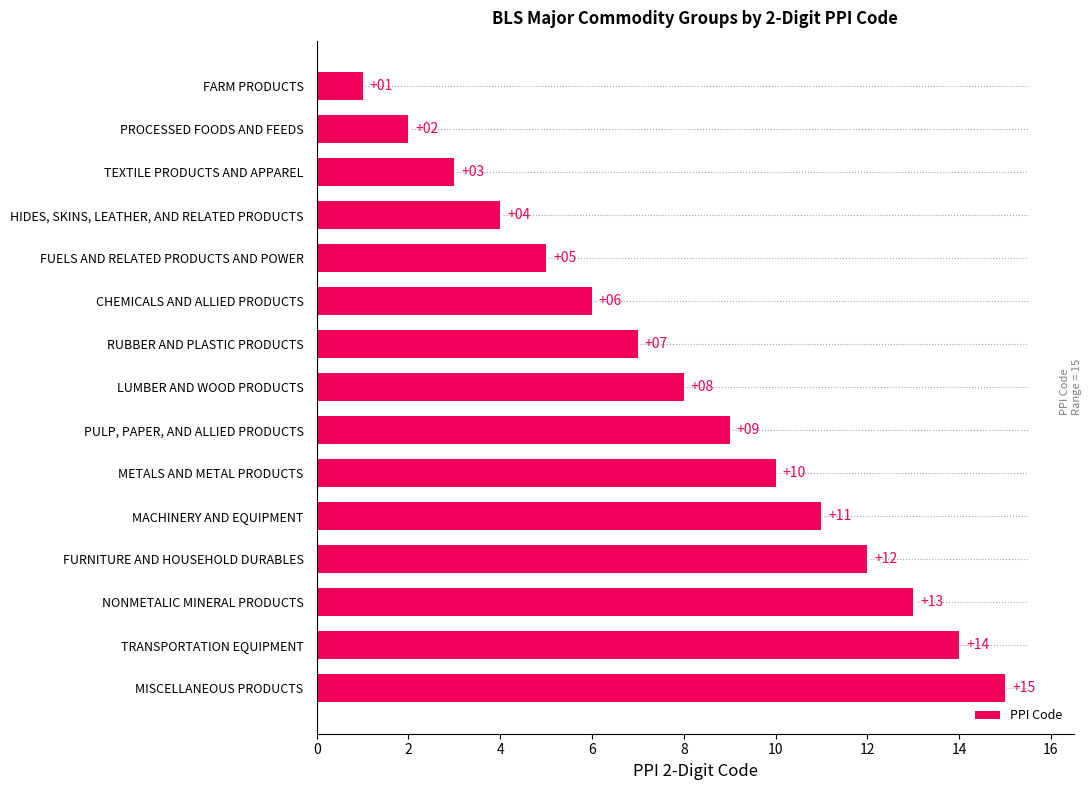

The value at TEXTILE PRODUCTS AND APPAREL is 4. True or false?

False